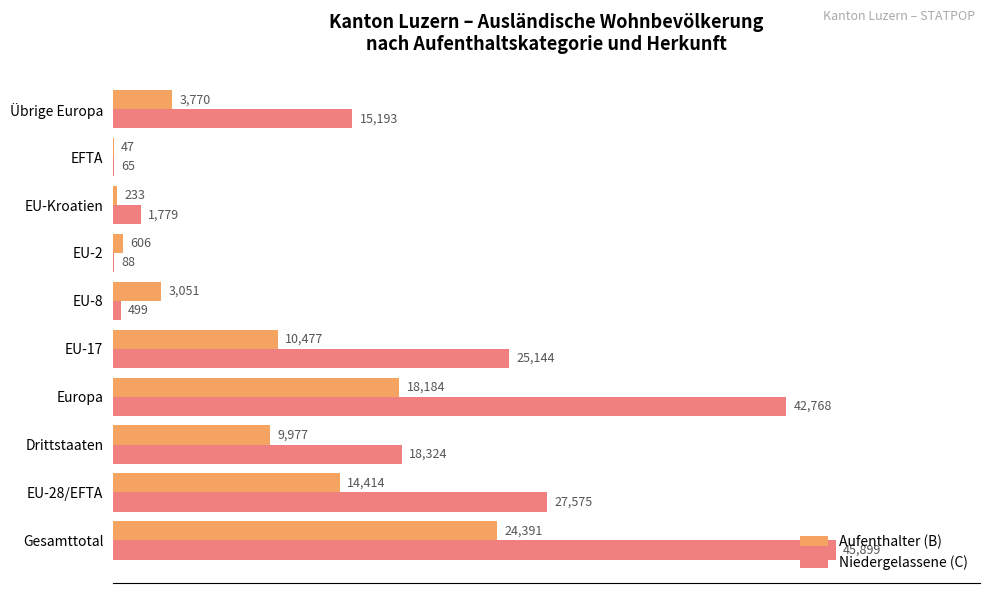

At which category is the sum across all series the highest?

Gesamttotal